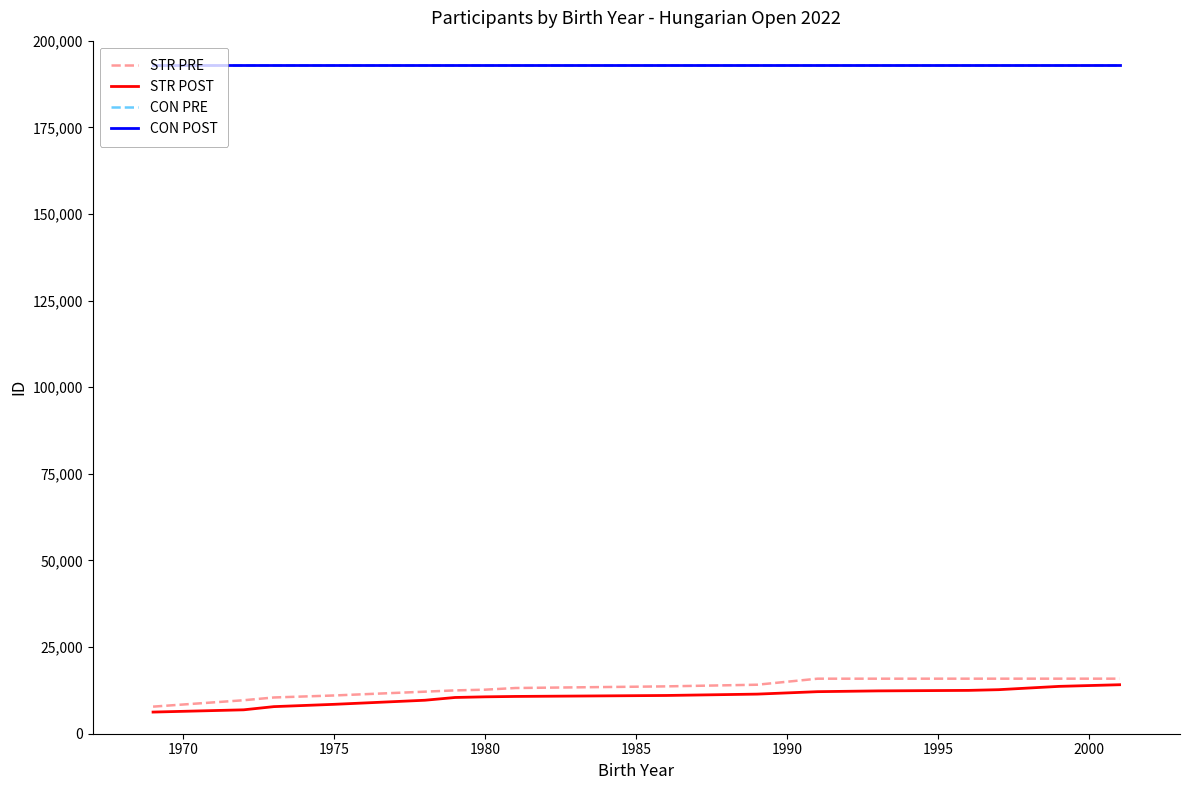

What is the minimum value shown in the chart?

6248